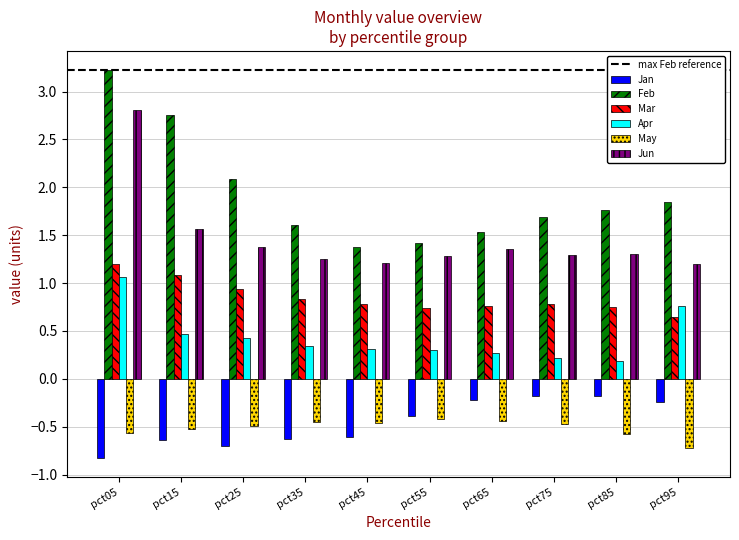

At which category does the chart reach its peak across all series?

pct05